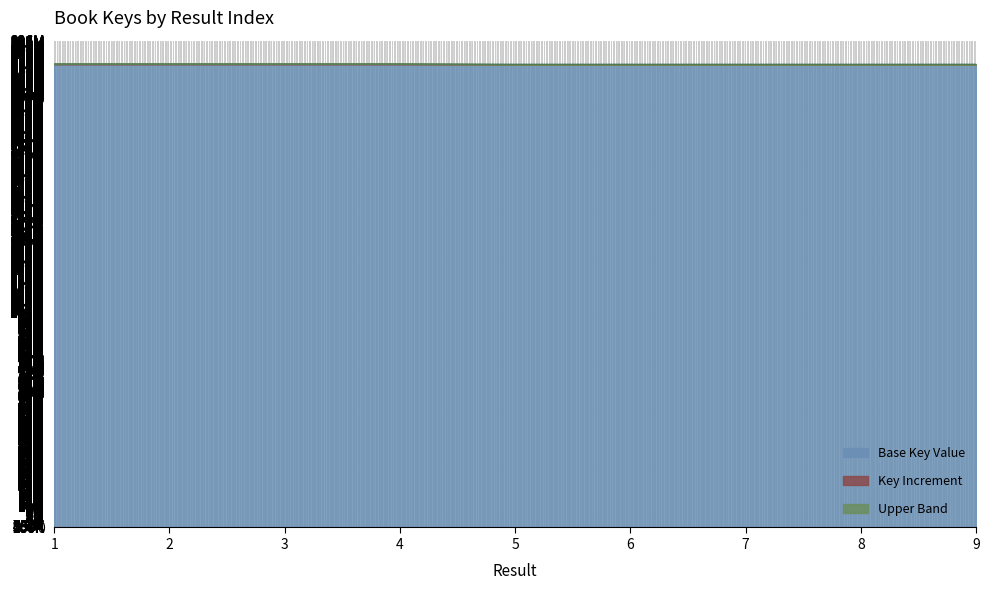

What is the difference between the maximum and minimum values?

167800